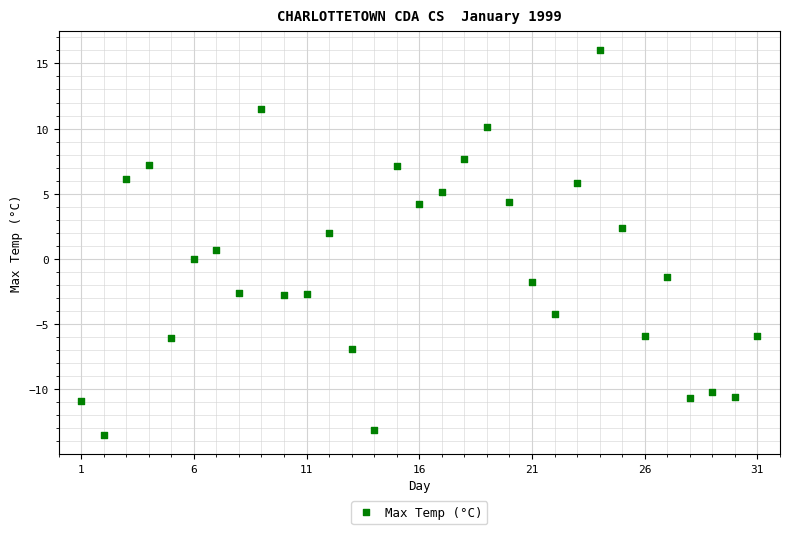

What is the range of X values (max minus min)?

30.0